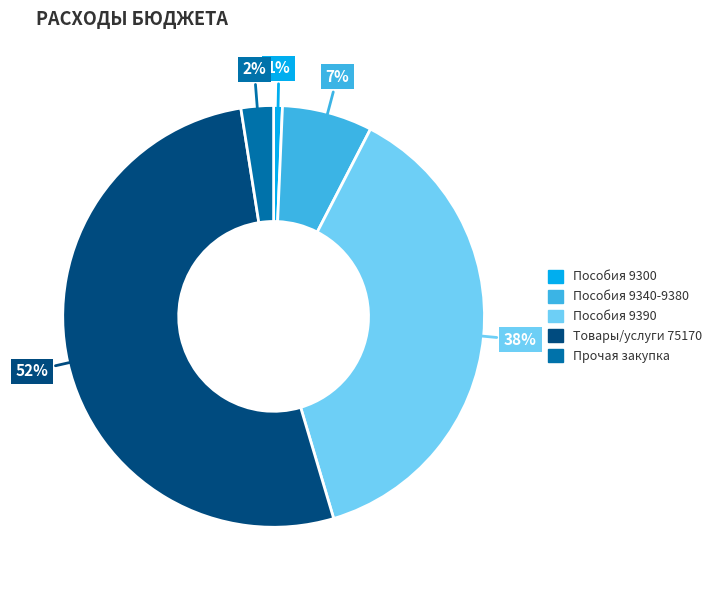

To the nearest percent, what is the average slice percentage?

20%